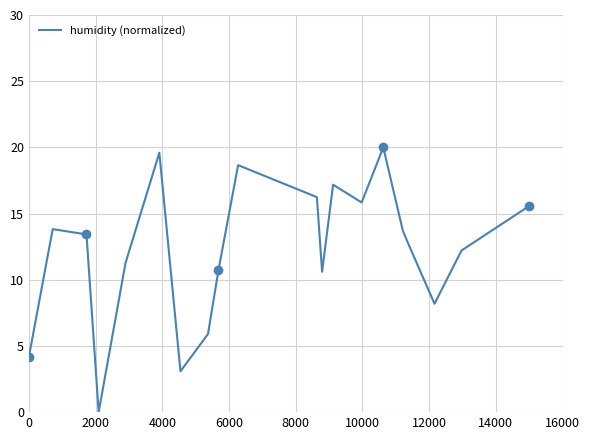

What is the maximum value for humidity (normalized)?

20.0